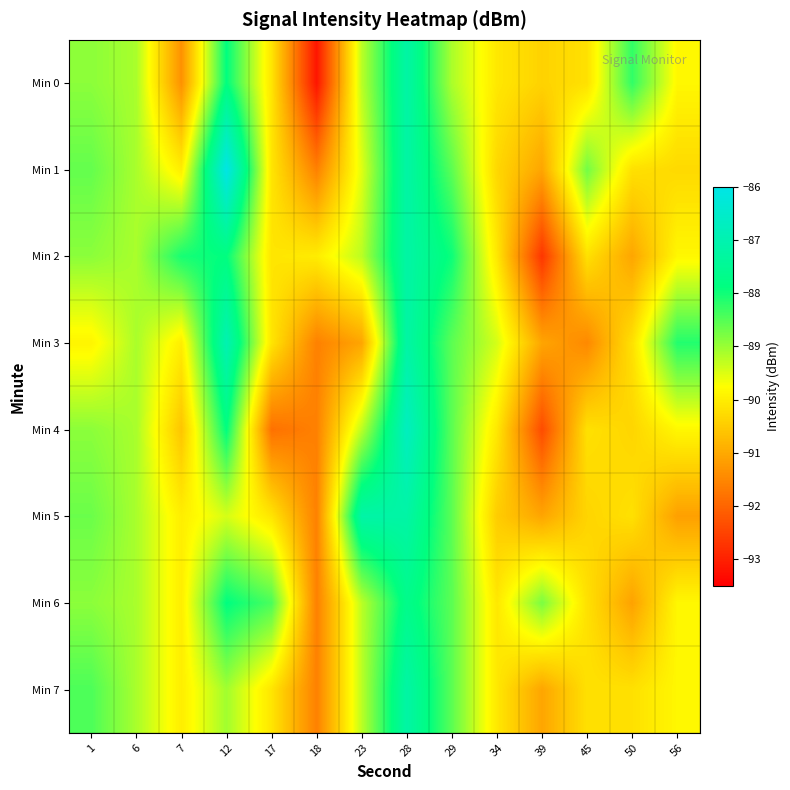

Reading left to right, extract all data points from this chart.

Min 0: 1=-88.9	6=-89.1	7=-91.3	12=-87.9	17=-90.1	18=-93.2	23=-89.2	28=-87.2	29=-89.1	34=-90.1	39=-90.4	45=-90.2	50=-88.2	56=-89.9
Min 1: 1=-88.6	6=-89.1	7=-90.0	12=-86.0	17=-90.1	18=-91.6	23=-89.5	28=-87.2	29=-88.5	34=-90.3	39=-91.1	45=-88.7	50=-90.2	56=-90.3
Min 2: 1=-88.9	6=-89.1	7=-88.0	12=-87.9	17=-90.1	18=-90.0	23=-89.2	28=-87.2	29=-88.0	34=-90.1	39=-92.7	45=-90.2	50=-91.1	56=-89.9
Min 3: 1=-89.9	6=-89.1	7=-90.0	12=-87.0	17=-90.1	18=-91.6	23=-91.1	28=-87.2	29=-88.5	34=-89.4	39=-91.1	45=-91.5	50=-90.2	56=-88.1
Min 4: 1=-88.9	6=-89.1	7=-90.6	12=-87.9	17=-91.8	18=-91.6	23=-89.2	28=-86.7	29=-88.5	34=-90.1	39=-92.4	45=-90.2	50=-90.4	56=-89.9
Min 5: 1=-88.7	6=-89.1	7=-90.0	12=-89.4	17=-90.1	18=-91.6	23=-87.2	28=-87.2	29=-88.5	34=-90.5	39=-91.1	45=-90.4	50=-90.2	56=-91.1
Min 6: 1=-88.9	6=-89.1	7=-90.0	12=-87.9	17=-88.4	18=-91.6	23=-89.2	28=-87.7	29=-88.5	34=-90.1	39=-88.8	45=-90.2	50=-91.1	56=-89.9
Min 7: 1=-88.4	6=-89.1	7=-90.0	12=-89.1	17=-90.1	18=-91.6	23=-89.2	28=-87.2	29=-88.5	34=-90.1	39=-91.1	45=-90.2	50=-90.2	56=-89.9